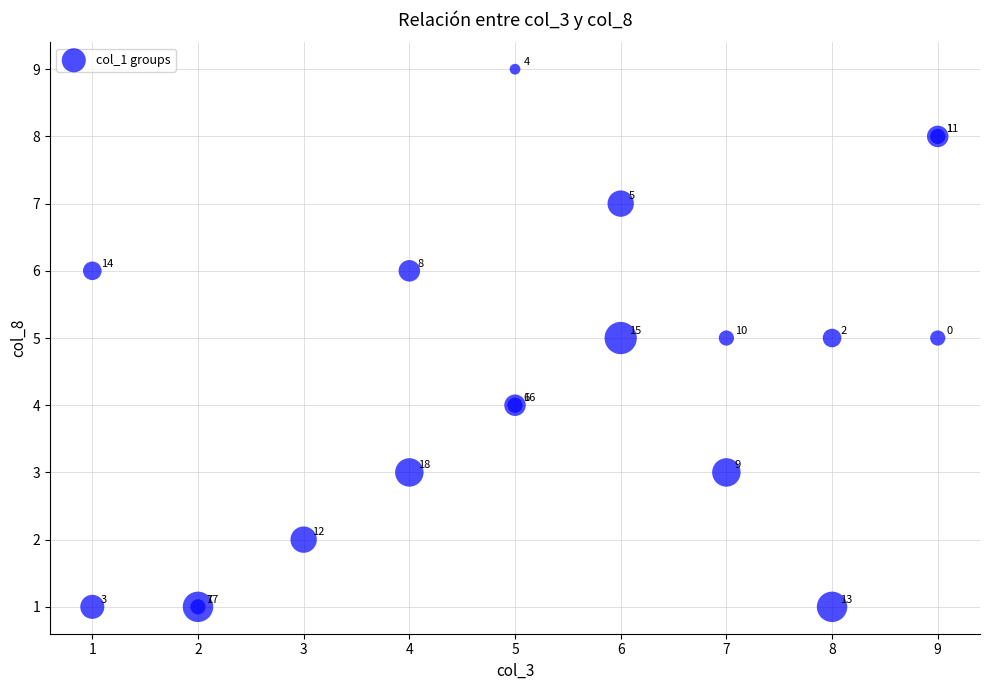

What Y value in the scatter plot is closest to 5?

5